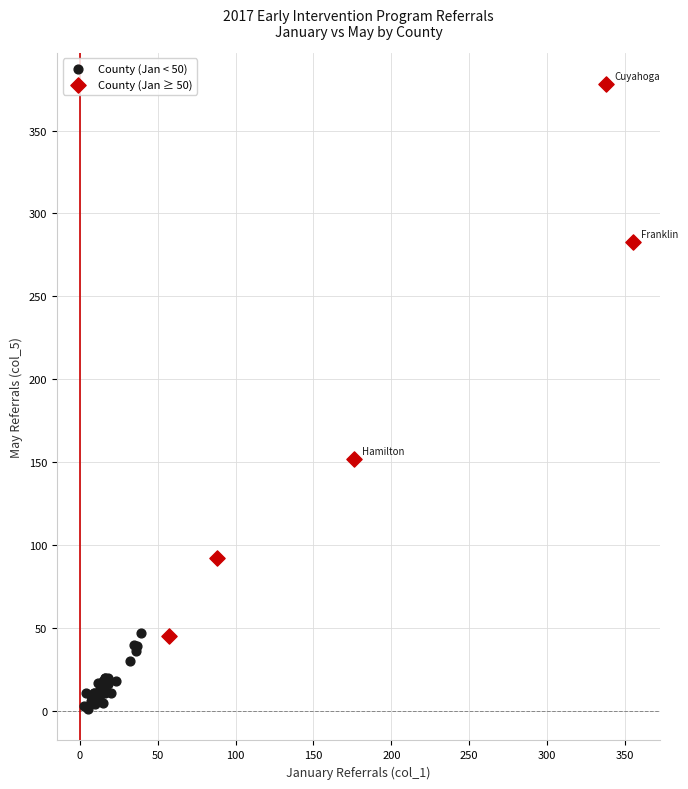

Which series reaches the minimum Y coordinate?

County (Jan < 50)